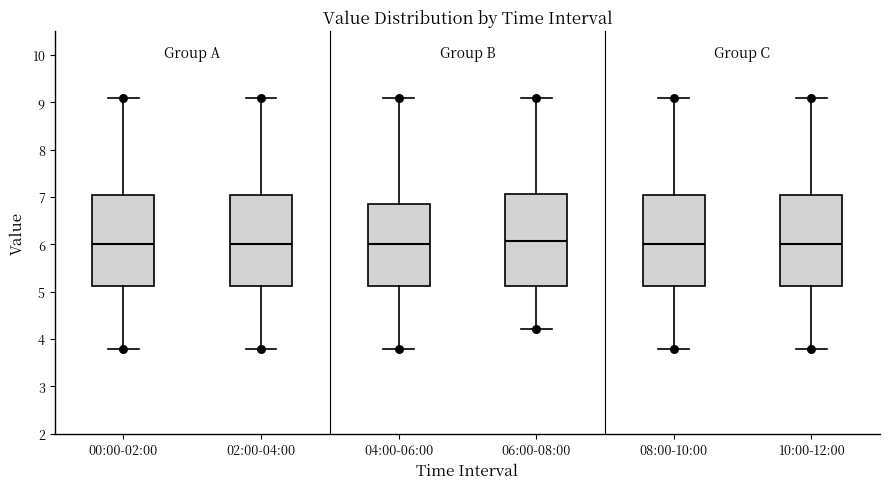

Where is the lower edge of the box for 06:00-08:00 on the y-axis? The values are not printed on the chart, so give them approximately, as read against the axis.

5.1